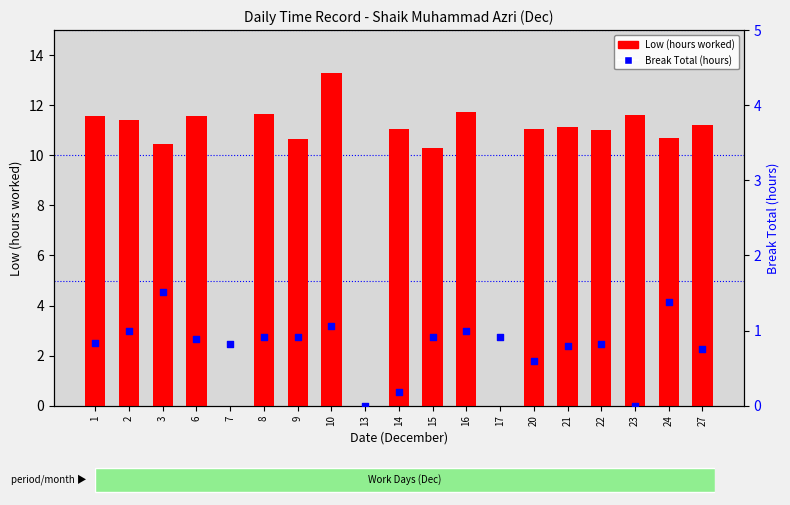

At which category is the sum across all series the highest?

10